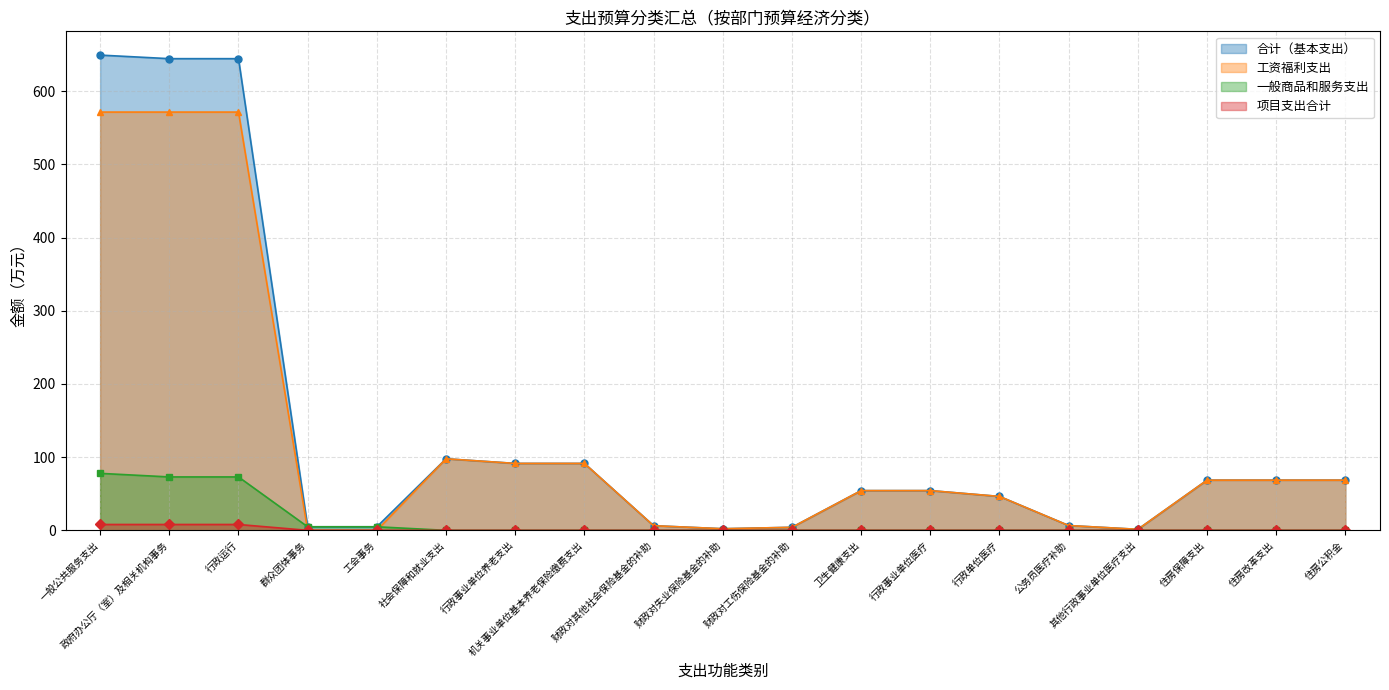

At which label does 工资福利支出 reach its minimum?

群众团体事务